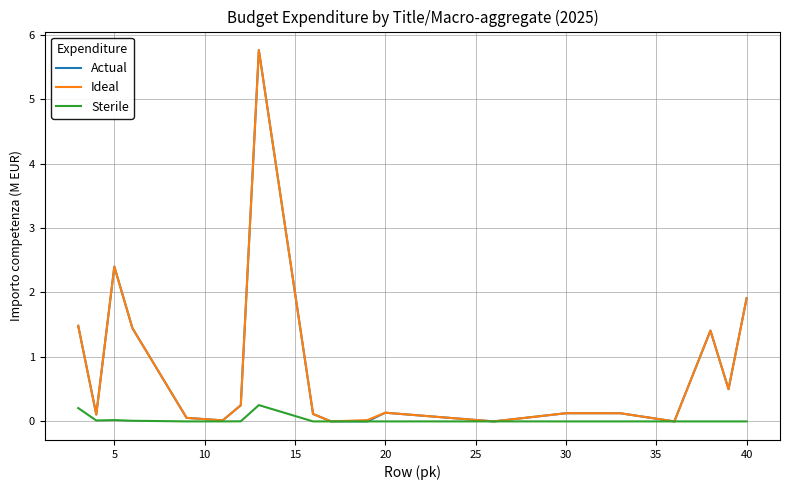

What is the greatest value displayed?

5.8